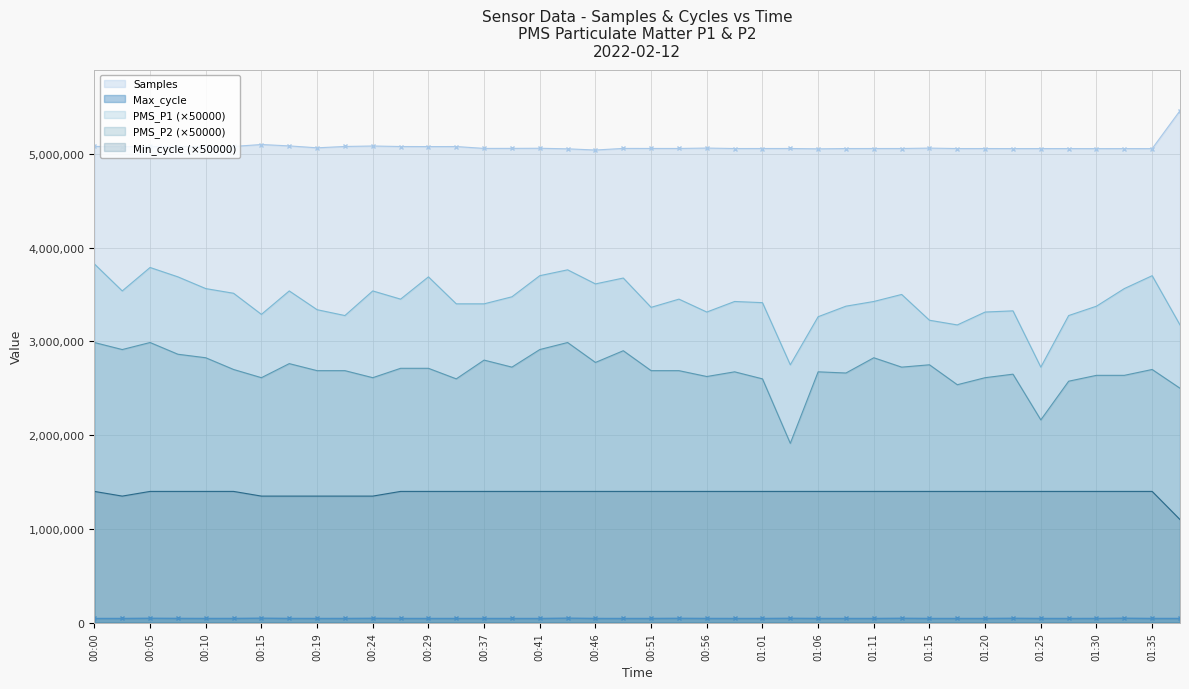

How many data points in Max_cycle are less than 45457?

20